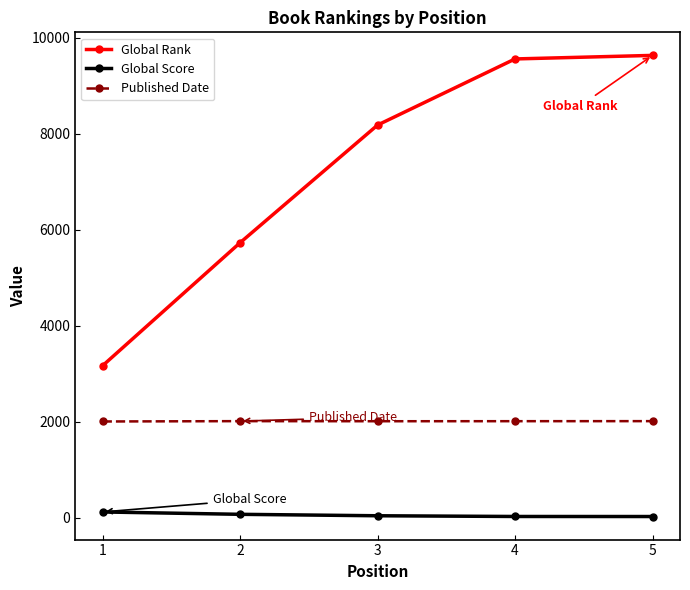

At 1, list the series in order from largest to smallest.

Global Rank, Published Date, Global Score